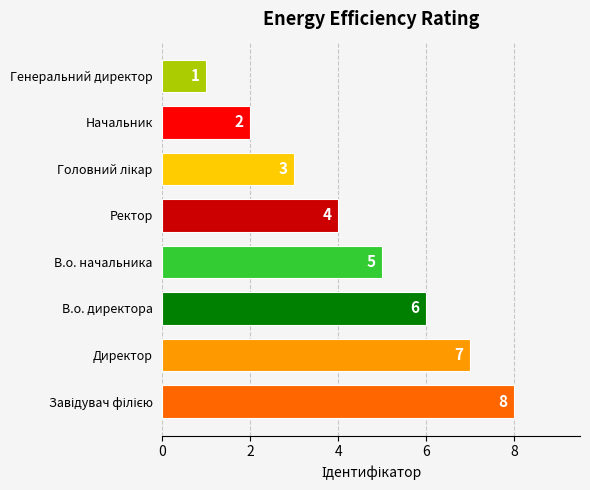

What is the difference between the second highest and second lowest values?

5